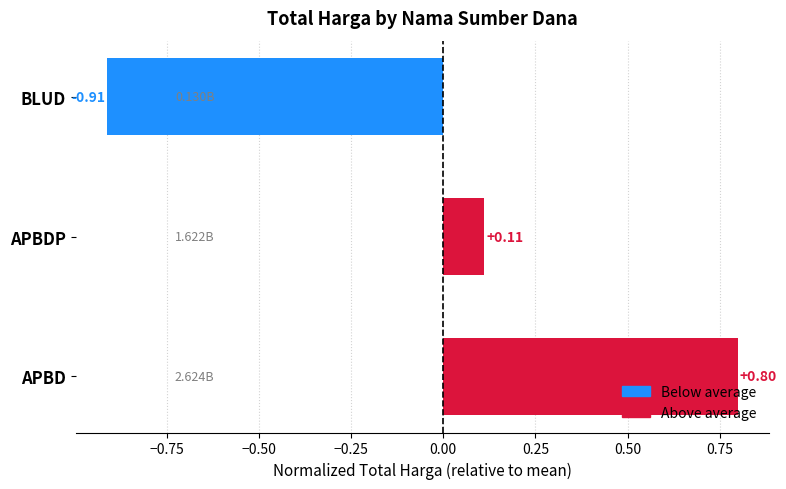

How many values exceed 0?

2